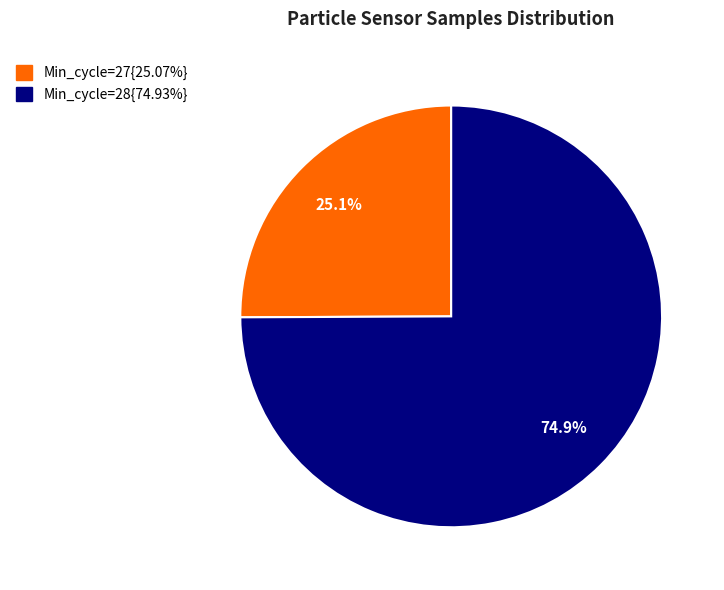

Does any single category account for the majority?

Yes